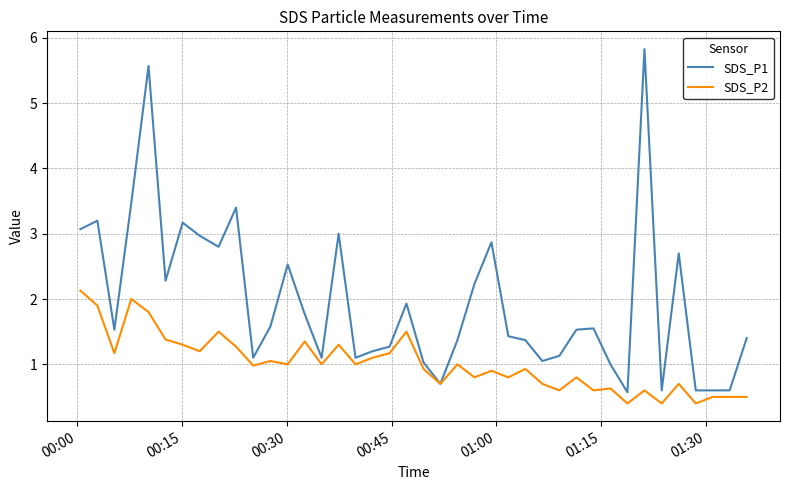

List the series in order of their overall mean, highest first.

SDS_P1, SDS_P2